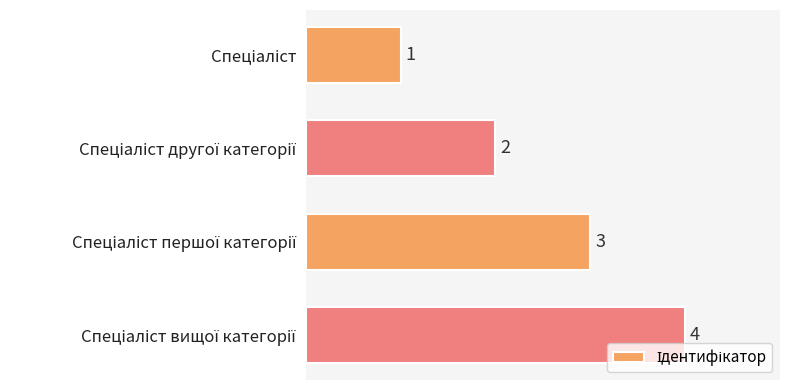

What is the value of the 3rd bar from the top?

3